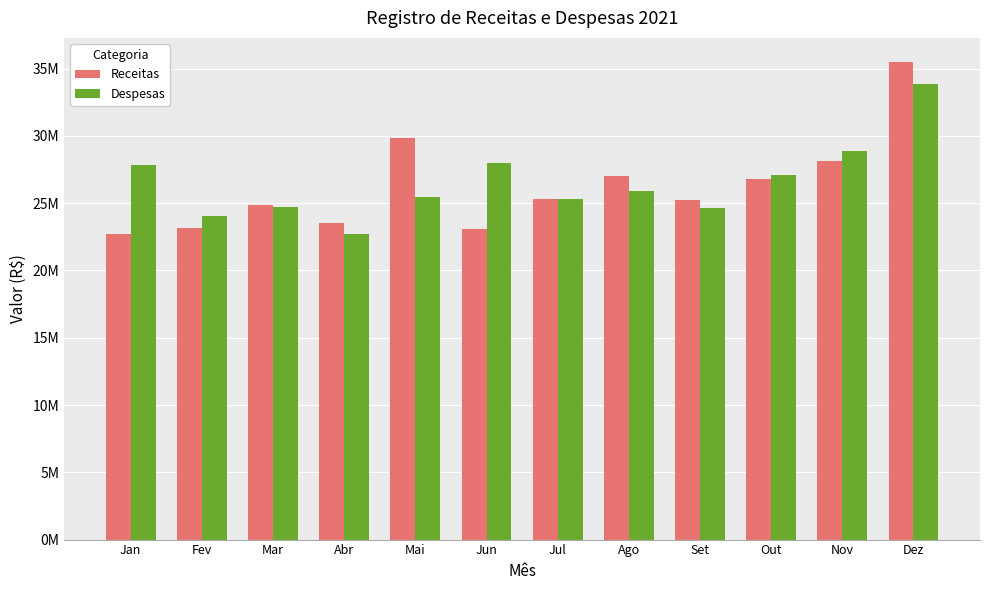

What is the value of the Despesas bar at the 8th from the left?

25885917.7